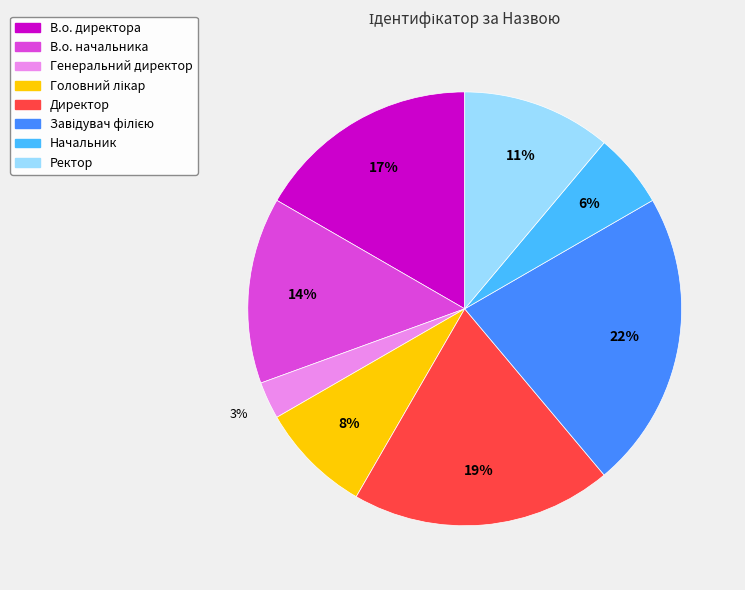

To the nearest percent, what percentage of the pie is Ректор?

11%